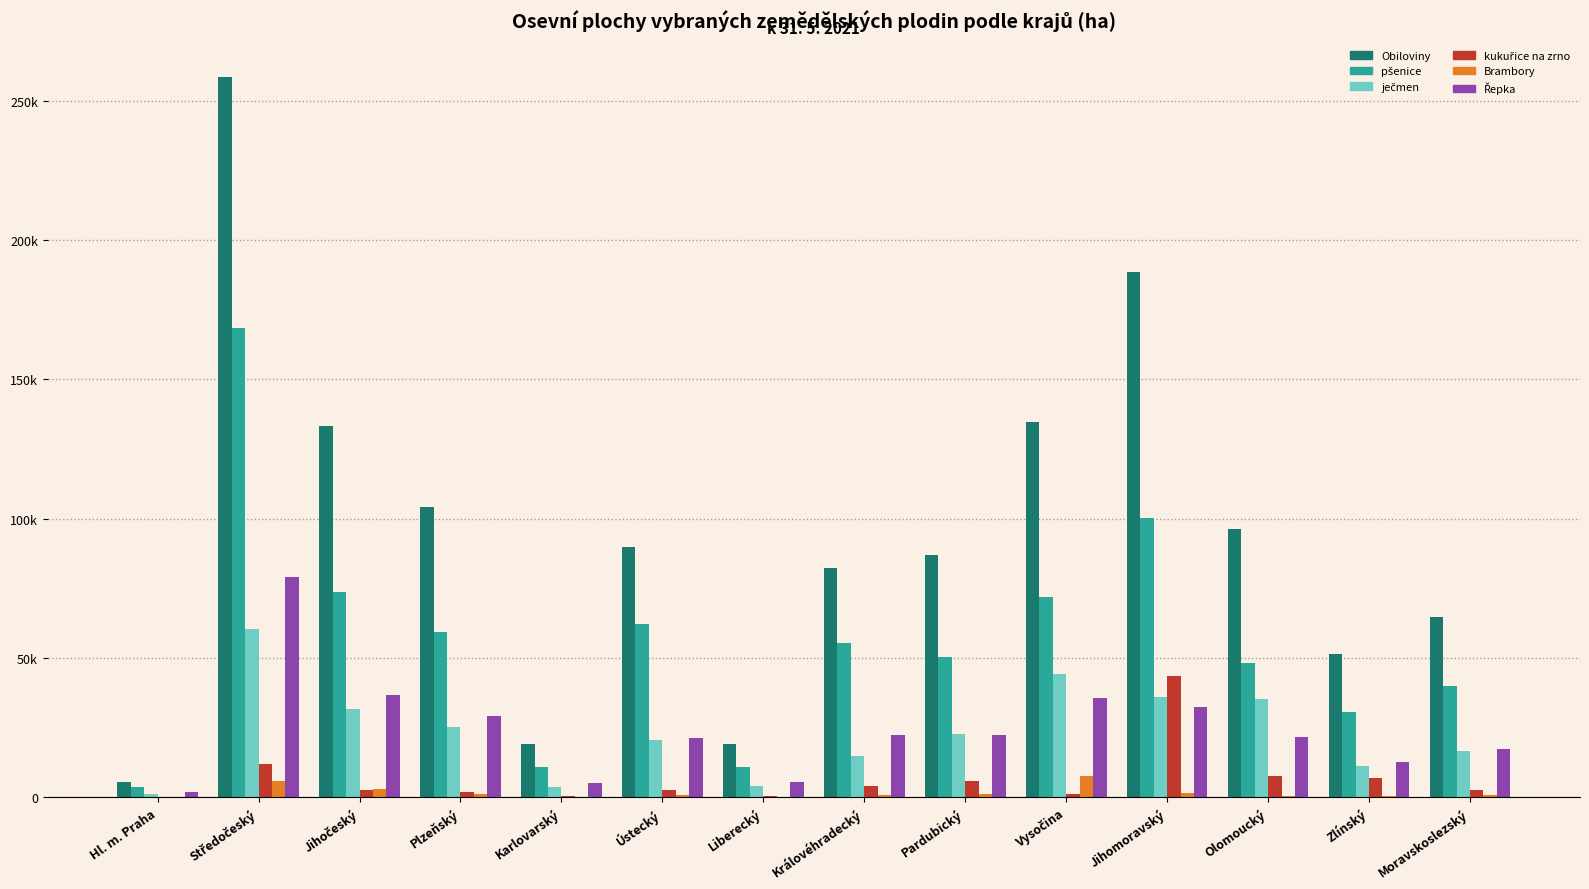

Reading right to left, list all the values displayed in this chart.

Obiloviny: Moravskoslezský=64625.5	Zlínský=51499.5	Olomoucký=96444.7	Jihomoravský=188556.2	Vysočina=134674.6	Pardubický=86789.8	Královéhradecký=82296.4	Liberecký=19147.3	Ústecký=89879.2	Karlovarský=19177.5	Plzeňský=104055.6	Jihočeský=133299.7	Středočeský=258637.3	Hl. m. Praha=5247.4
pšenice: Moravskoslezský=39952.4	Zlínský=30561.8	Olomoucký=48207.1	Jihomoravský=100080.9	Vysočina=71902.4	Pardubický=50460.6	Královéhradecký=55180.9	Liberecký=10661.9	Ústecký=62142.1	Karlovarský=10769.1	Plzeňský=59362.7	Jihočeský=73576.7	Středočeský=168281.1	Hl. m. Praha=3644.4
ječmen: Moravskoslezský=16554.6	Zlínský=11317.8	Olomoucký=35212.0	Jihomoravský=35870.4	Vysočina=44103.6	Pardubický=22633.0	Královéhradecký=14591.8	Liberecký=4044.4	Ústecký=20625.1	Karlovarský=3580.5	Plzeňský=25067.6	Jihočeský=31488.1	Středočeský=60464.1	Hl. m. Praha=1190.2
kukuřice na zrno: Moravskoslezský=2698.9	Zlínský=6841.3	Olomoucký=7628.4	Jihomoravský=43391.8	Vysočina=1254.7	Pardubický=5817.0	Královéhradecký=4038.9	Liberecký=329.8	Ústecký=2431.7	Karlovarský=343.1	Plzeňský=1715.9	Jihočeský=2597.7	Středočeský=11704.1	Hl. m. Praha=140.4
Brambory: Moravskoslezský=653.5	Zlínský=213.4	Olomoucký=317.0	Jihomoravský=1482.7	Vysočina=7661.6	Pardubický=1024.5	Královéhradecký=714.7	Liberecký=122.3	Ústecký=616.7	Karlovarský=83.9	Plzeňský=1283.2	Jihočeský=2789.8	Středočeský=5843.8	Hl. m. Praha=17.2
Řepka: Moravskoslezský=17275.4	Zlínský=12562.4	Olomoucký=21608.2	Jihomoravský=32440.8	Vysočina=35602.2	Pardubický=22386.9	Královéhradecký=22372.6	Liberecký=5302.8	Ústecký=21268.3	Karlovarský=4883.1	Plzeňský=29231.2	Jihočeský=36628.9	Středočeský=78897.1	Hl. m. Praha=1855.2